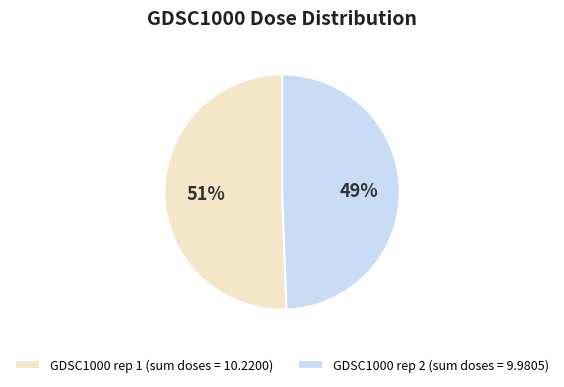

Is there a majority slice in this chart?

Yes